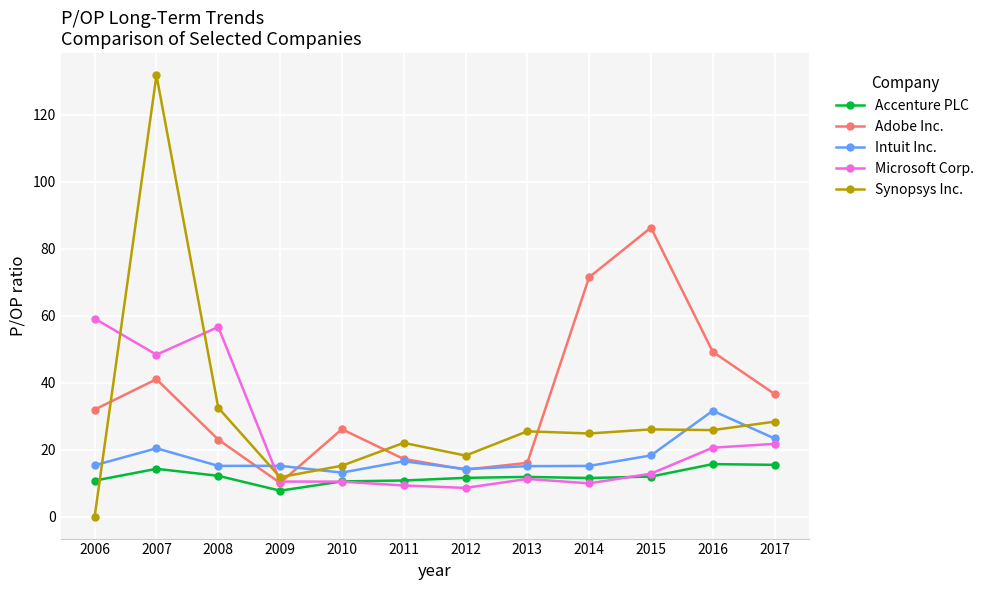

What is the maximum value shown in the chart?

131.9